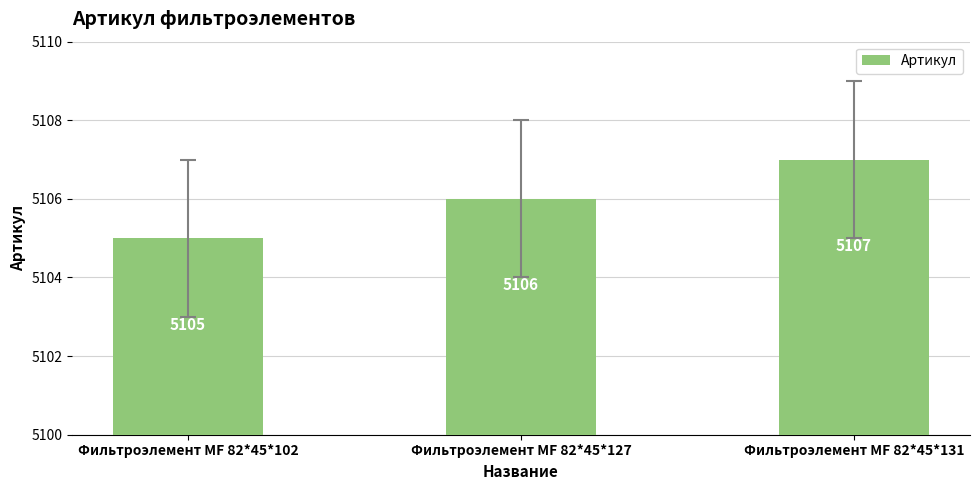

Rank the categories by value from lowest to highest.

Фильтроэлемент МF 82*45*102, Фильтроэлемент МF 82*45*127, Фильтроэлемент МF 82*45*131